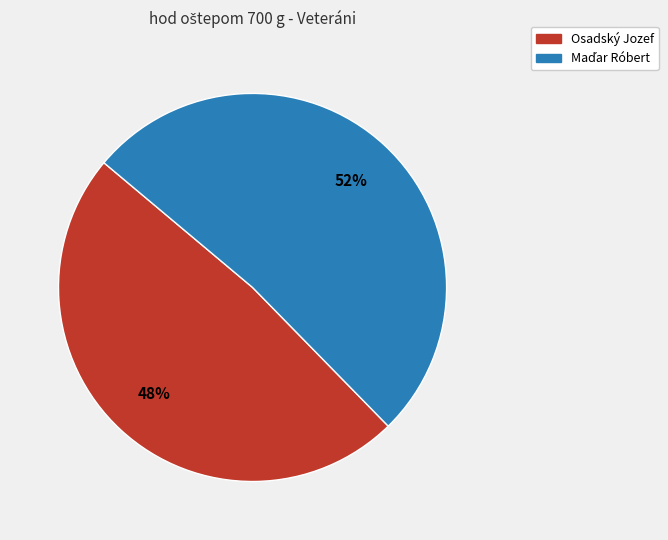

Is it true that Osadský Jozef is 48% of the pie?

True